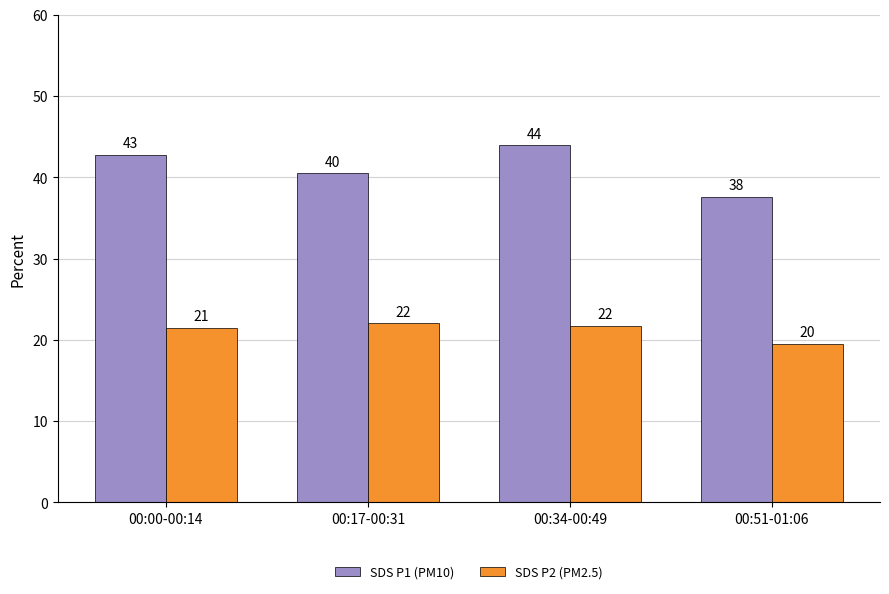

Which series has the largest range (max minus min)?

SDS P1 (PM10)